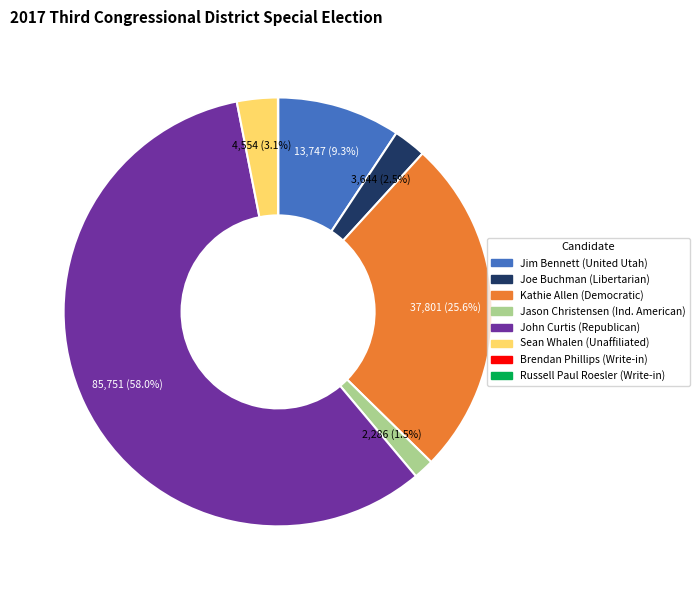

Is there any slice that represents more than half of the pie?

Yes